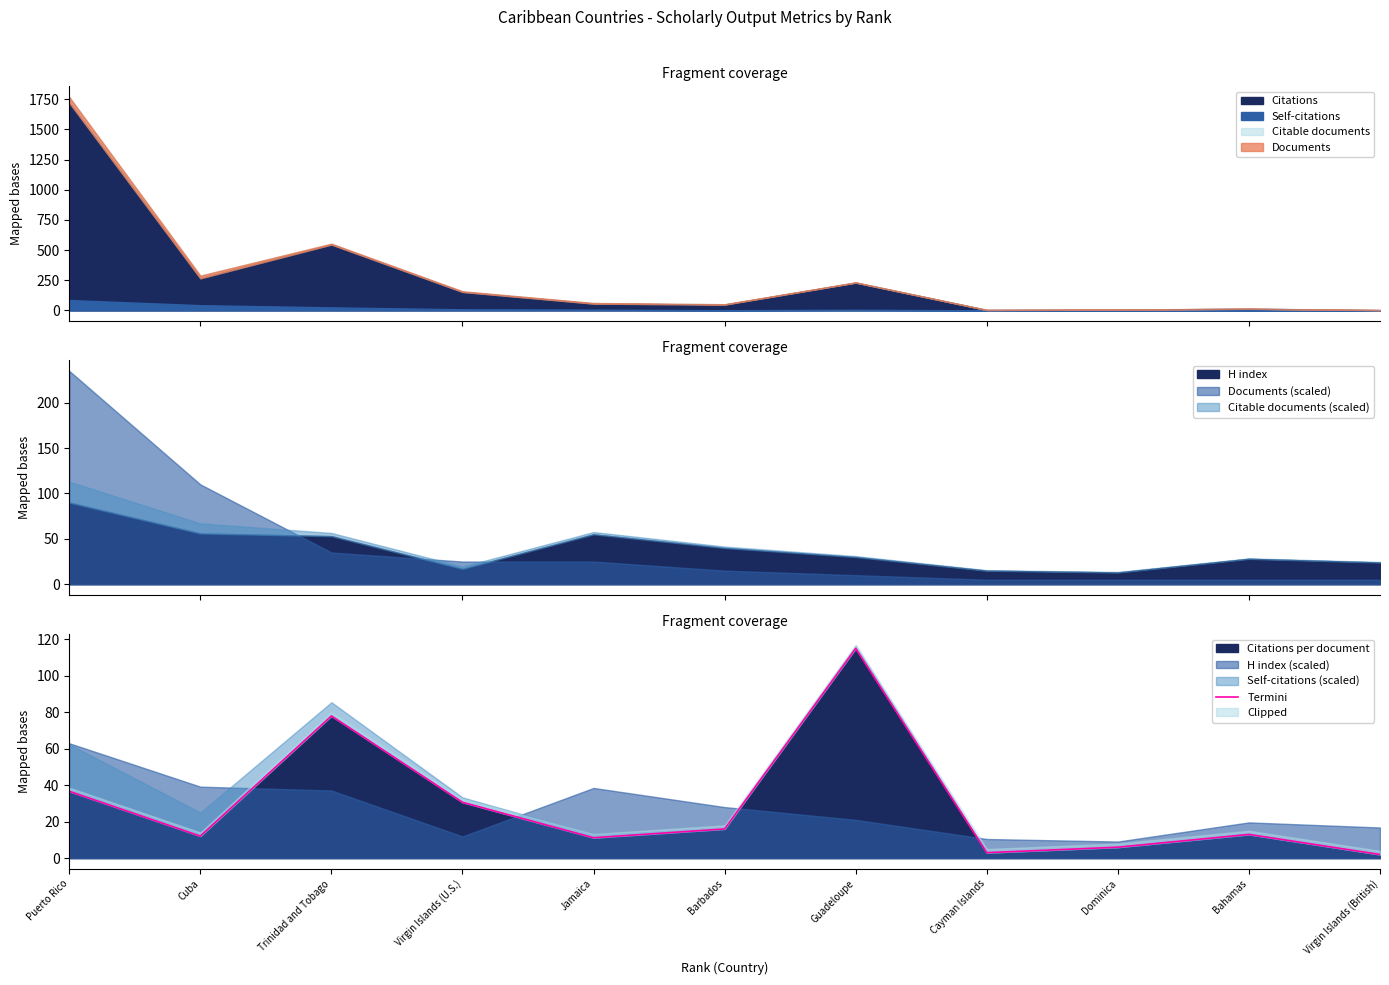

What is the change in value from Cuba to Guadeloupe?

+102.9